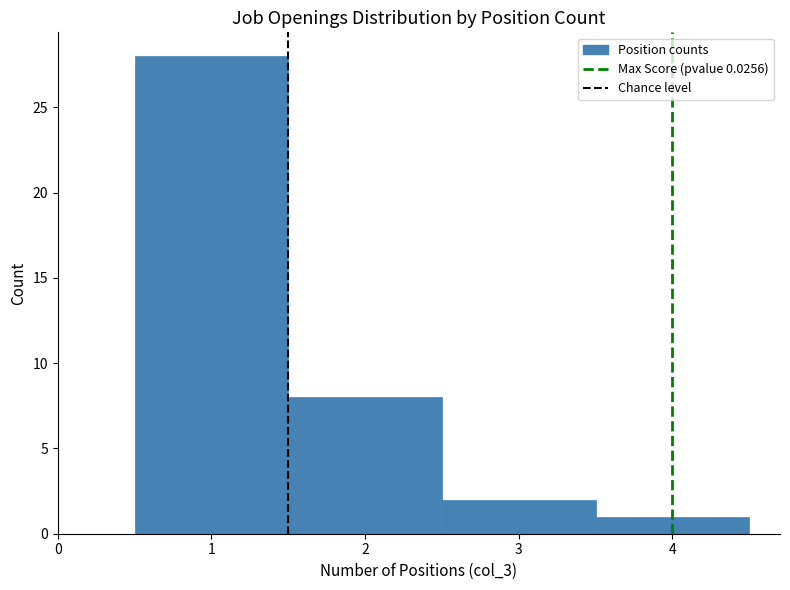

Which range on the x-axis has the tallest bar?

0.5 to 1.5